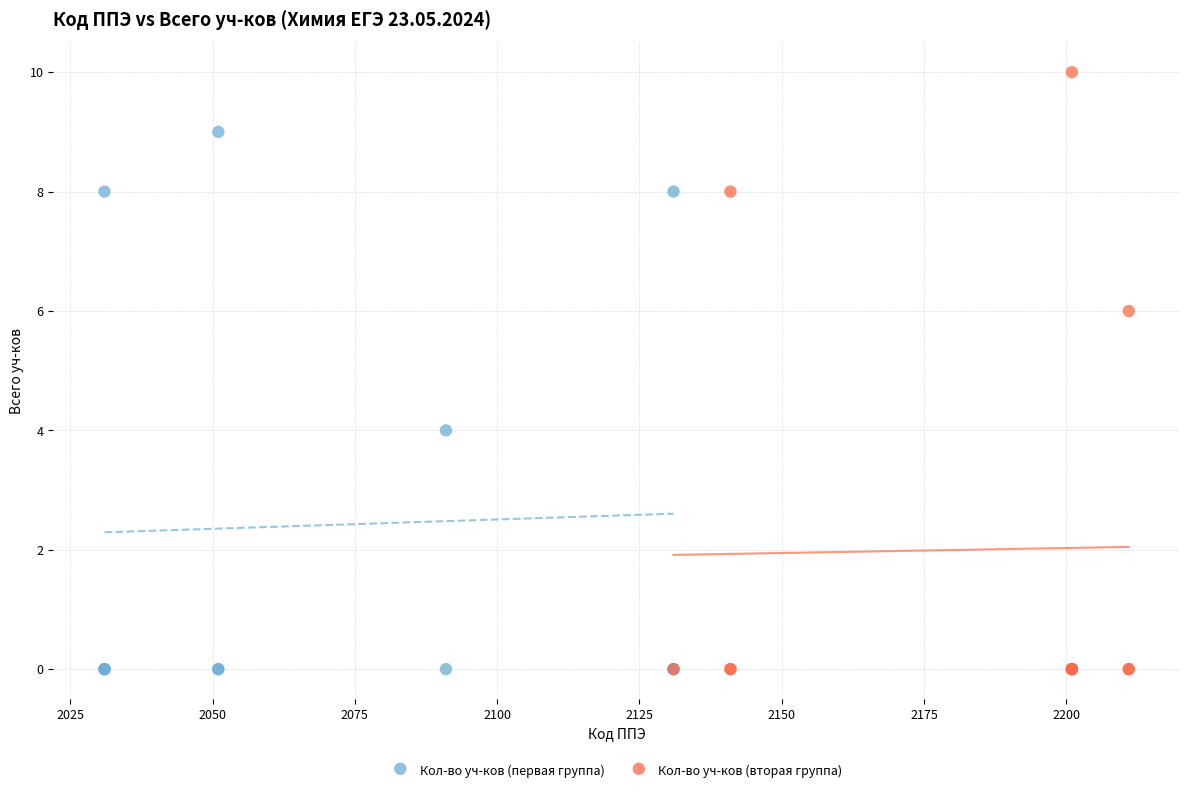

Which series has the widest spread of Y values?

Кол-во уч-ков (вторая группа)